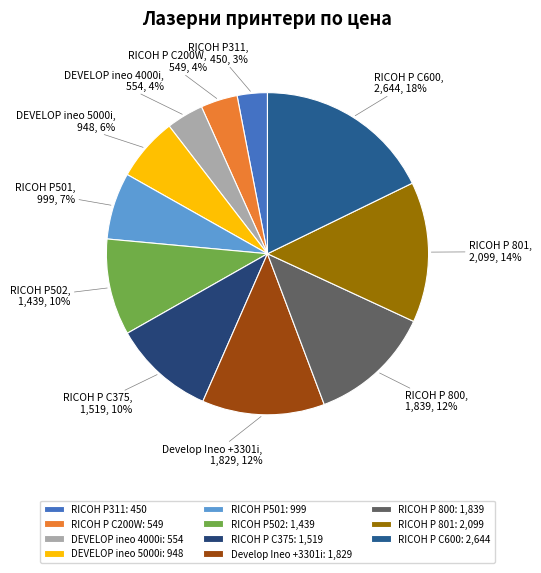

Do Develop Ineo +3301i and RICOH P502 together represent more than half of the pie?

No